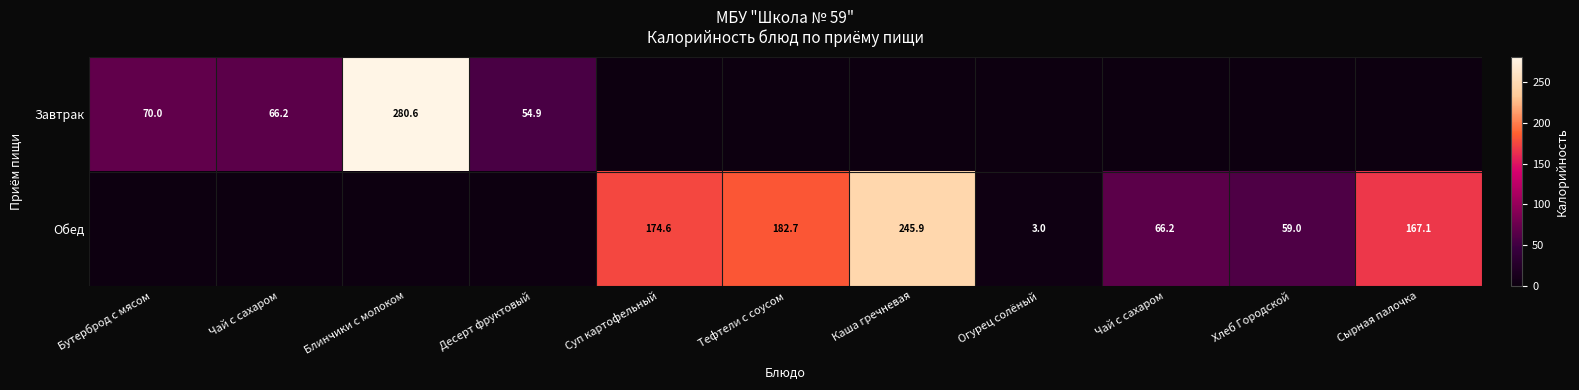

Which label corresponds to the largest value in the chart?

Блинчики с молоком